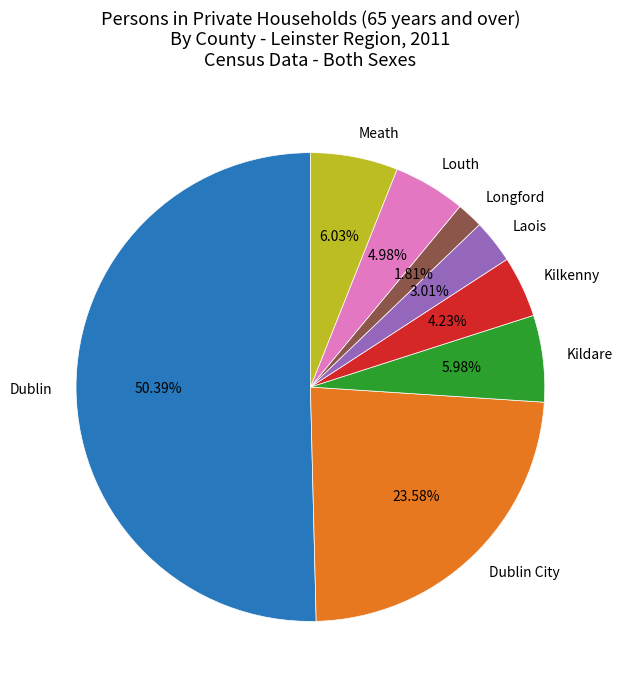

True or false: Dublin accounts for 50% of the total.

True